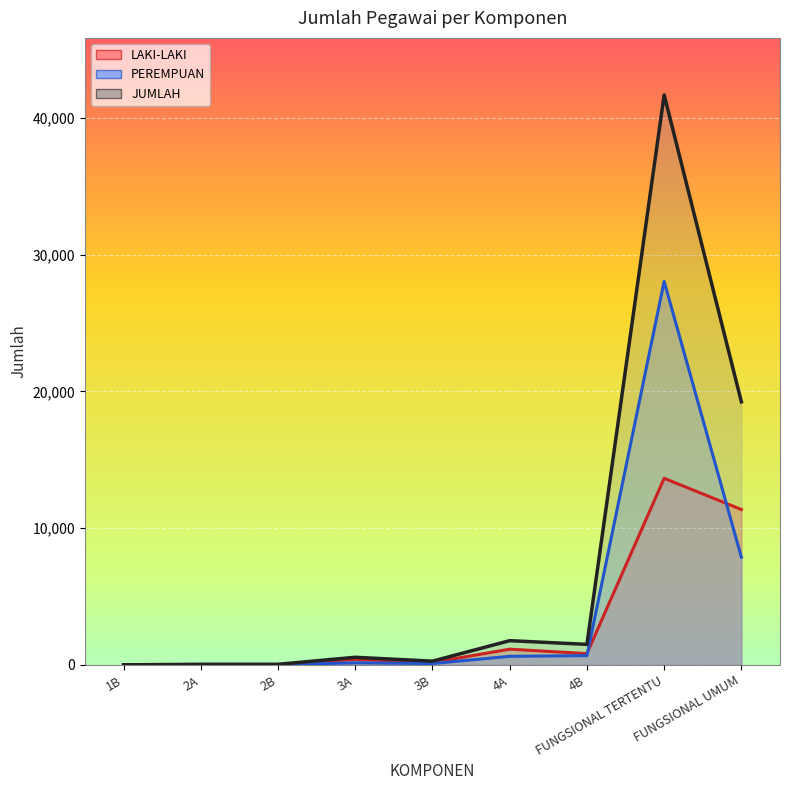

How many values in the LAKI-LAKI series are below 403?

4